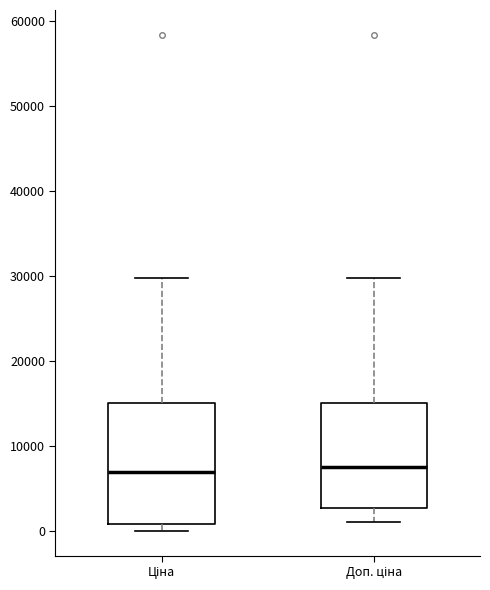

Where is the upper edge of the box for Ціна on the y-axis? The values are not printed on the chart, so give them approximately, as read against the axis.

15000